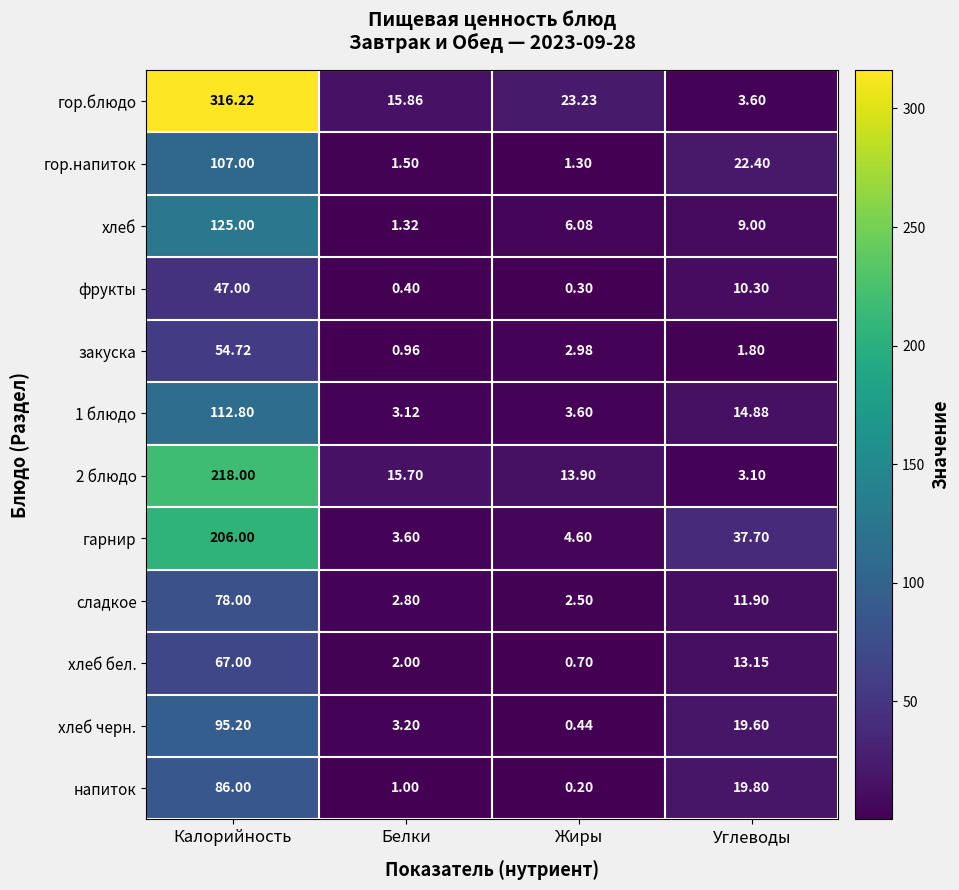

At Жиры, list the series in order from largest to smallest.

гор.блюдо, 2 блюдо, хлеб, гарнир, 1 блюдо, закуска, сладкое, гор.напиток, хлеб бел., хлеб черн., фрукты, напиток